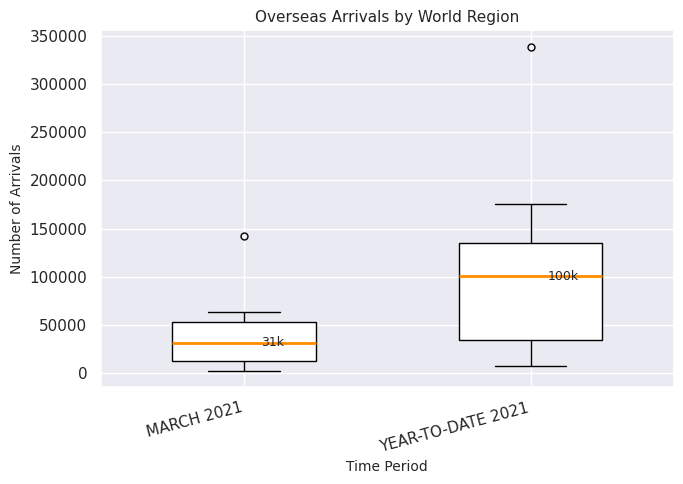

Which box has the lowest median line?

MARCH 2021